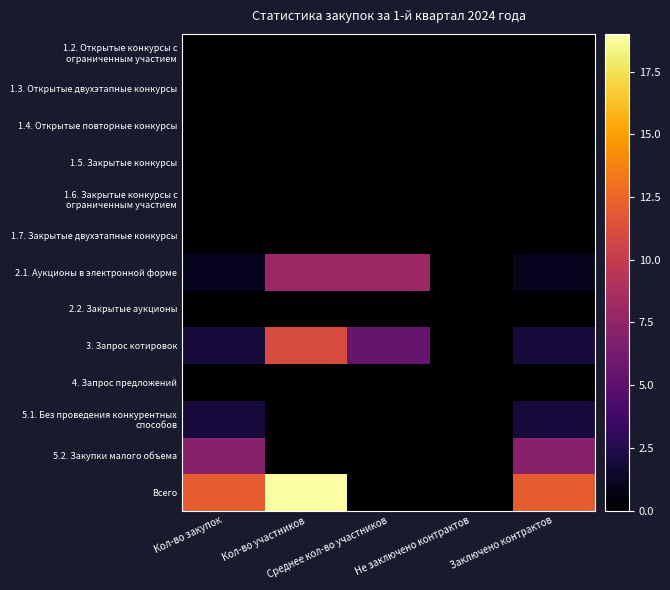

What is the difference between the highest and lowest values at Кол-во закупок?

12.0